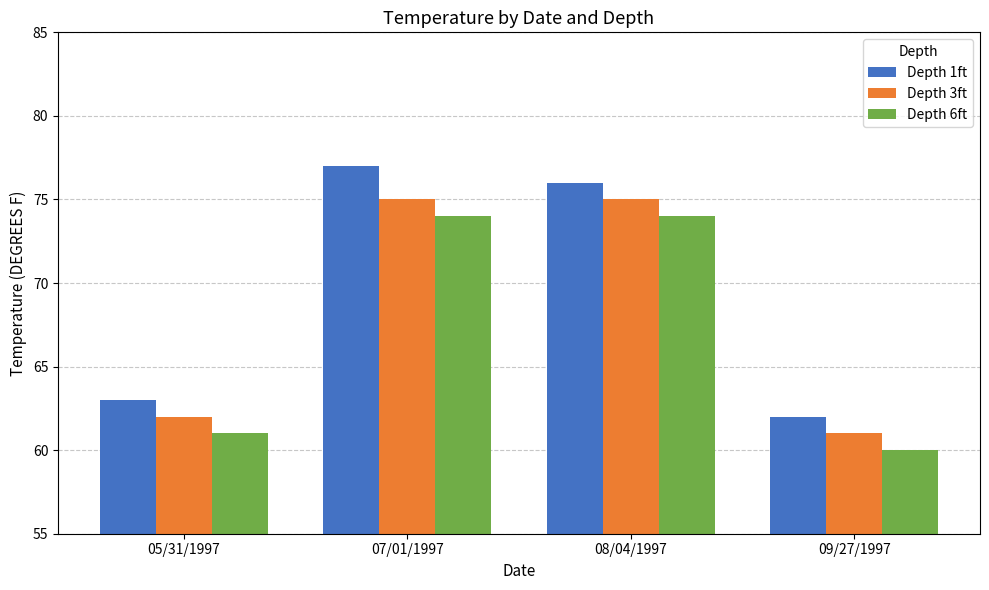

List the series in order of their peak value, lowest first.

Depth 6ft, Depth 3ft, Depth 1ft